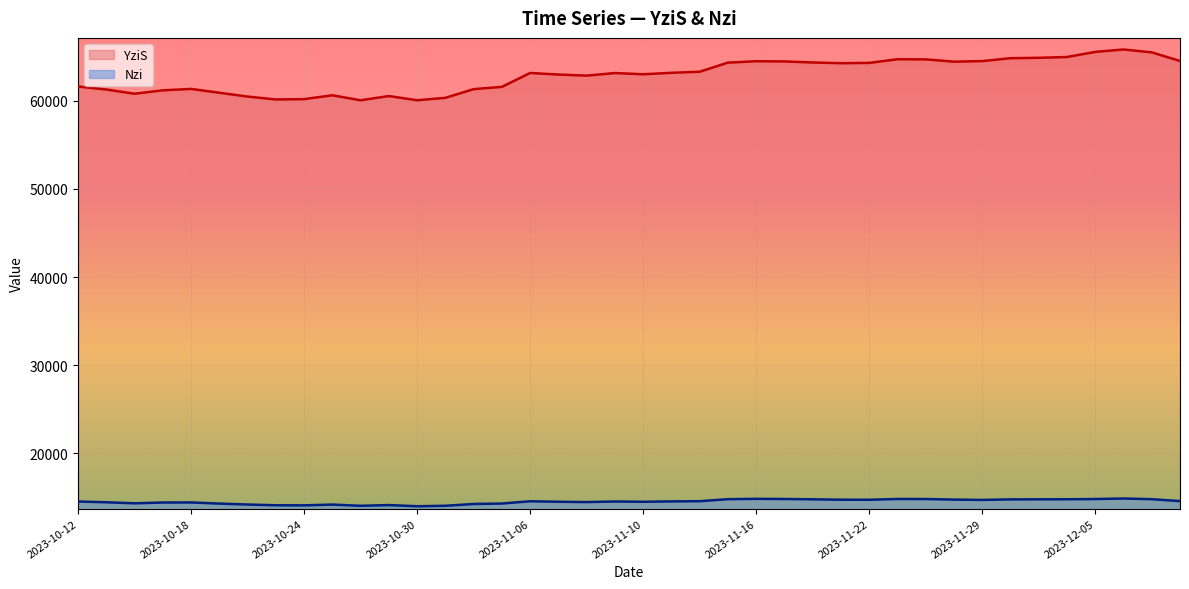

Is the value of YziS at 2023-12-08 greater than the value of Nzi at 2023-10-27?

Yes